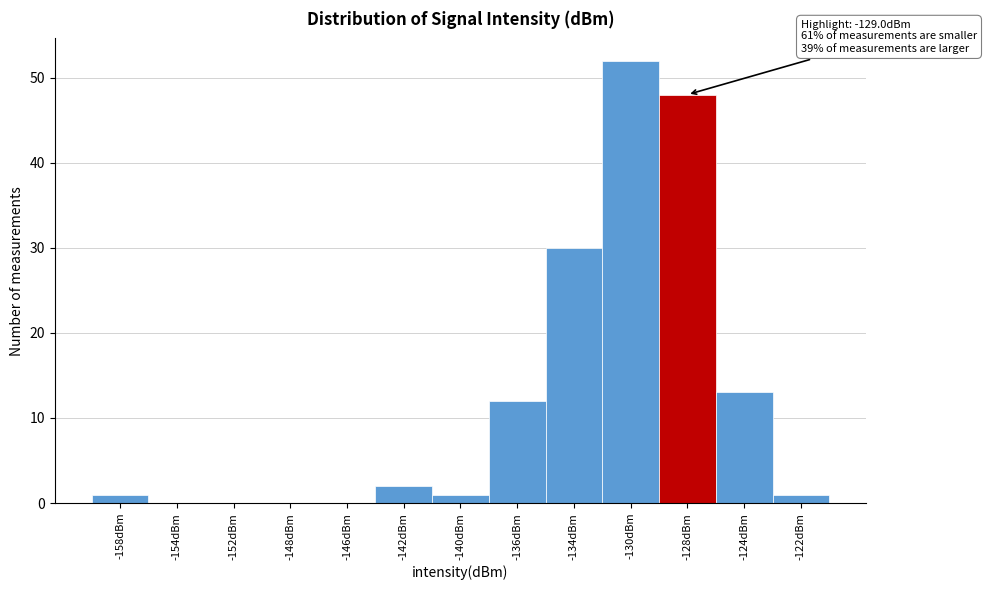

Reading left to right, extract all data points from this chart.

-158dBm=1	-154dBm=0	-152dBm=0	-148dBm=0	-146dBm=0	-142dBm=2	-140dBm=1	-136dBm=12	-134dBm=30	-130dBm=52	-128dBm=48	-124dBm=13	-122dBm=1